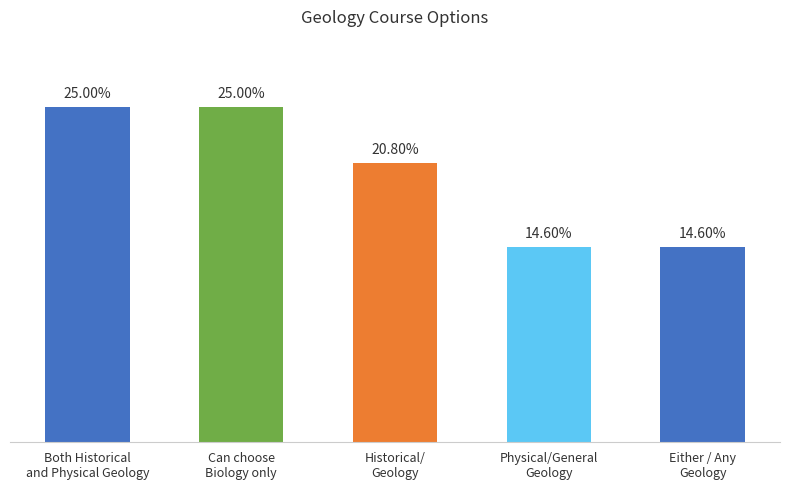

Are the bars horizontal?

No